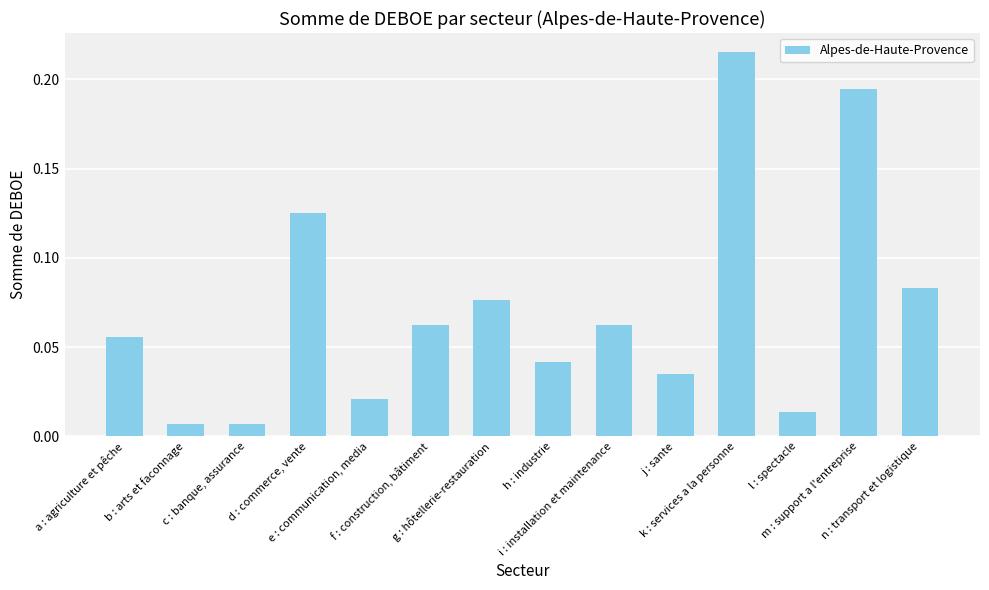

What is the label of the 13th bar from the left?

m : support a l'entreprise